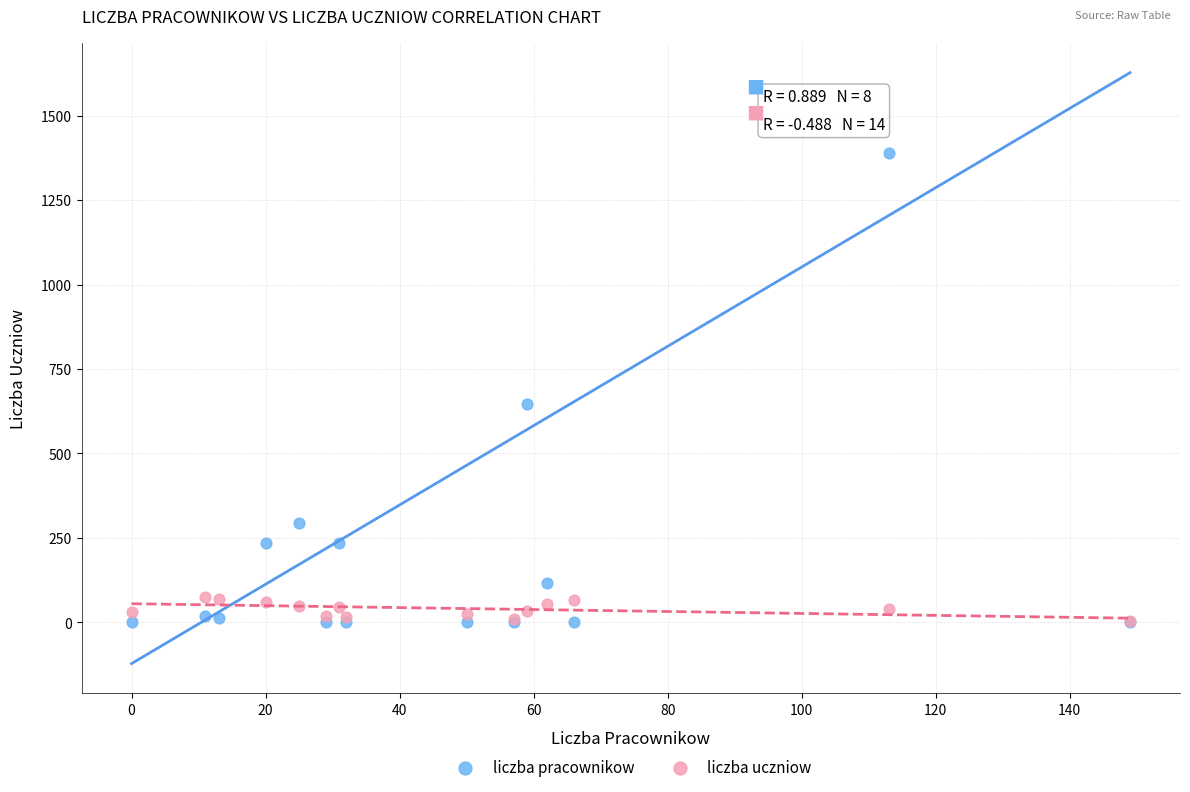

What are all the series names shown in the legend?

liczba pracownikow, liczba uczniow